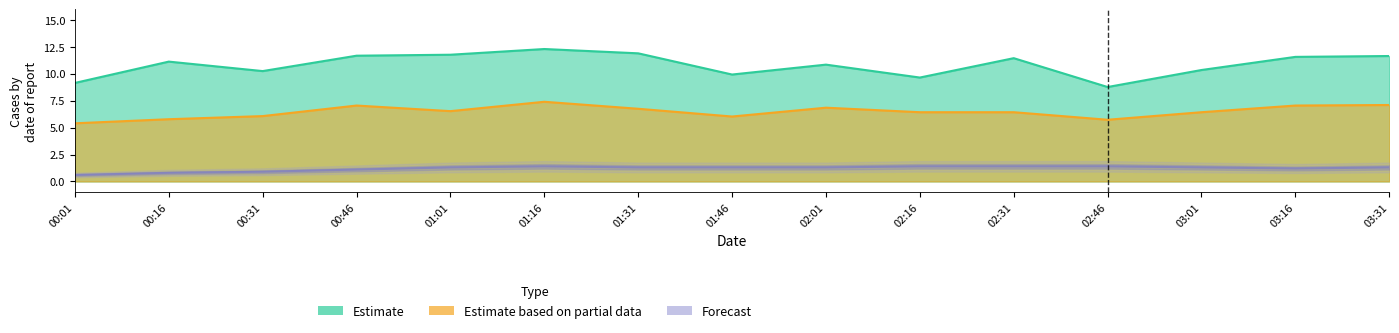

Does the chart display data point markers on the line(s)?

No